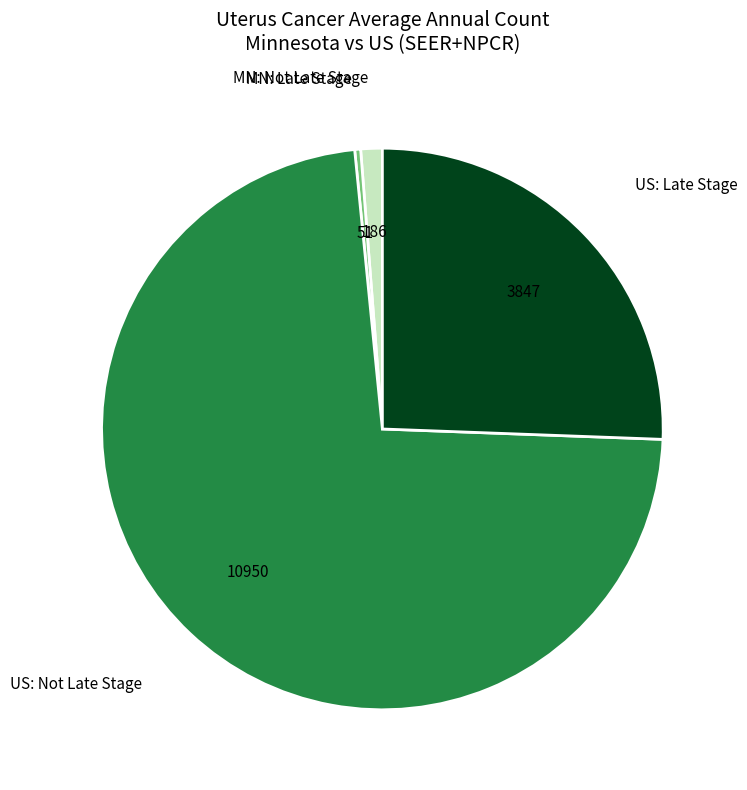

Does any single category account for the majority?

Yes